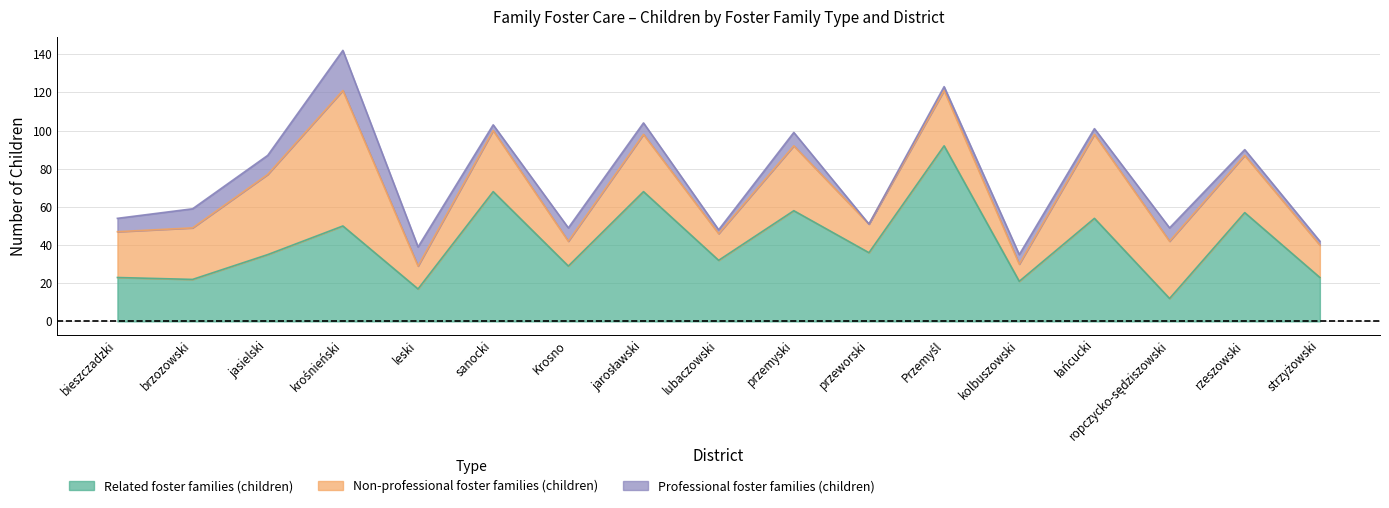

How many interior local peaks does the Professional foster families (children) series have?

5